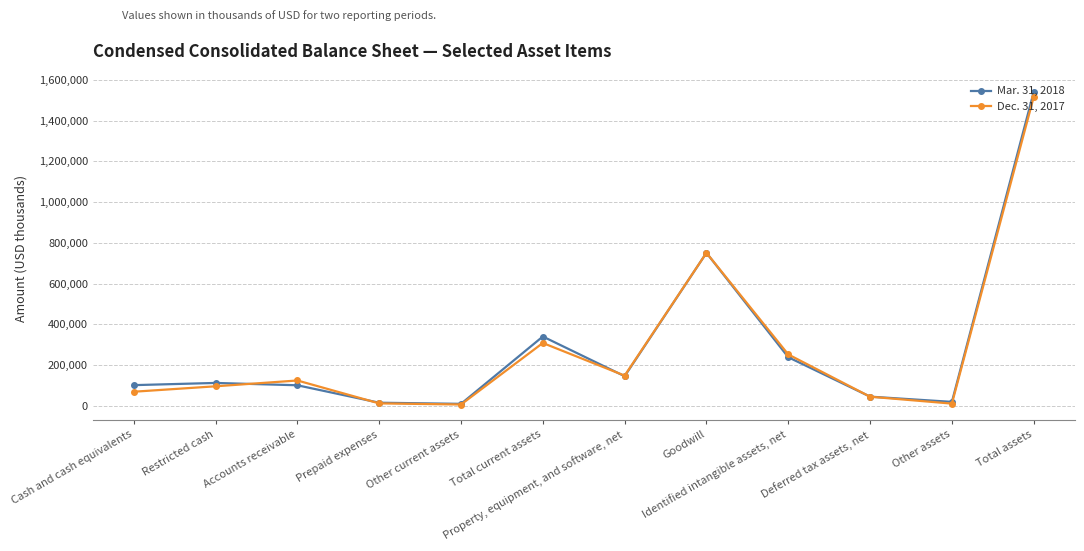

Which series has the widest spread of values?

Mar. 31, 2018